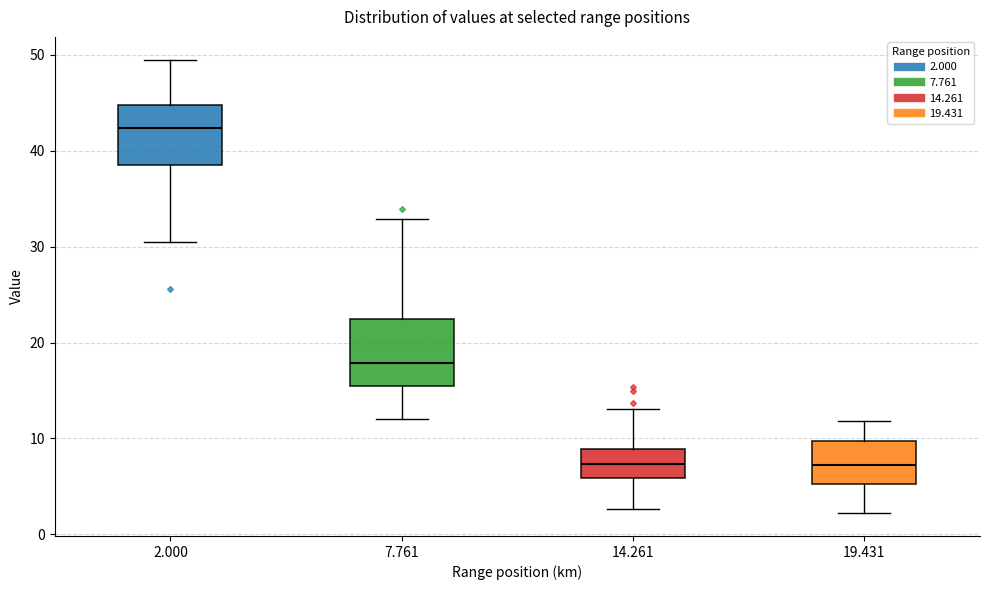

Reading left to right, transcribe this box plot: for each box, give where its median line is, the range the box spans, and where its two whiskers end, as read against the y-axis. The values are not printed on the chart, so give them approximately, as read against the axis.

2.000: median 42, box 38 to 45, whiskers 31 to 50
7.761: median 18, box 15 to 23, whiskers 12 to 33
14.261: median 7, box 6 to 9, whiskers 3 to 13
19.431: median 7, box 5 to 10, whiskers 2 to 12